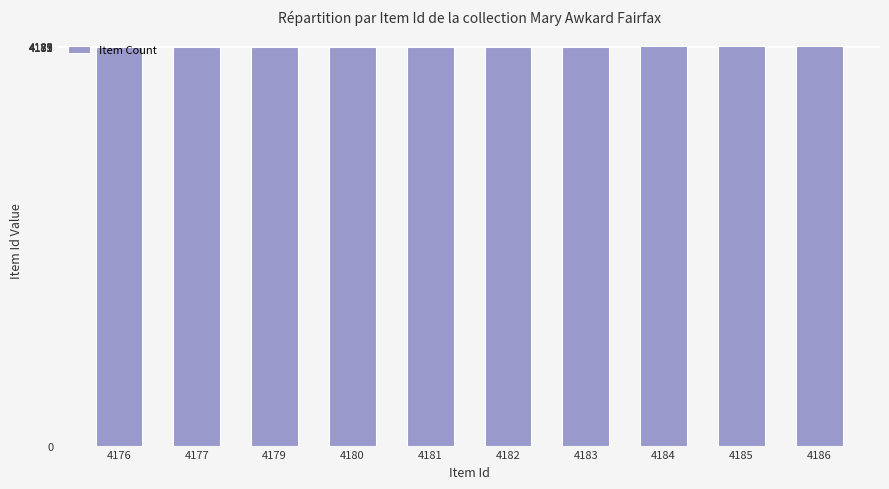

What is the sum of all values?

41813